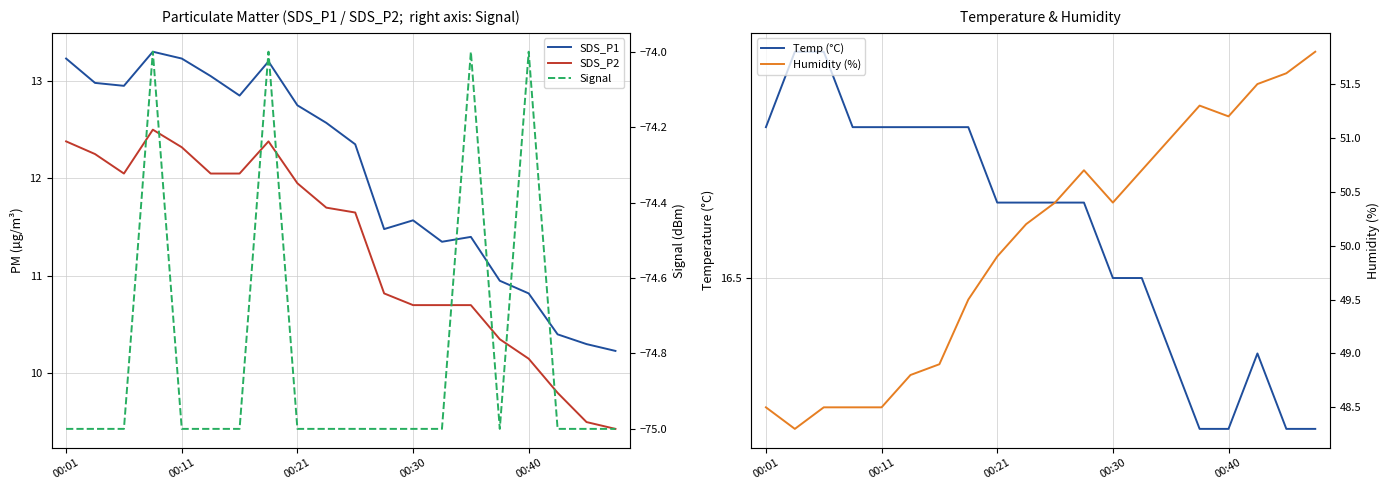

What is the difference between the maximum and minimum values in the SDS_P1 series?

3.1